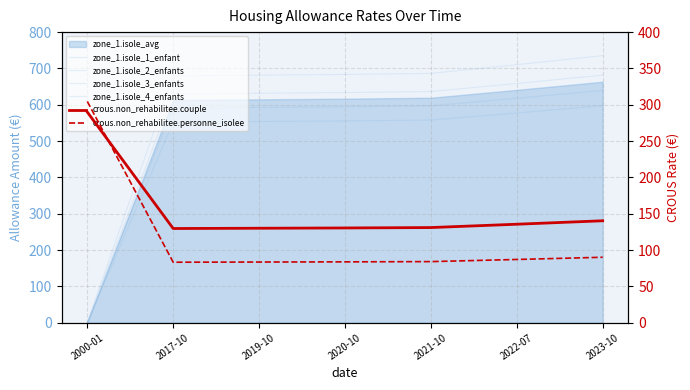

What is the value of the zone_1.isole_1_enfant point at the 3rd from the left?

553.9